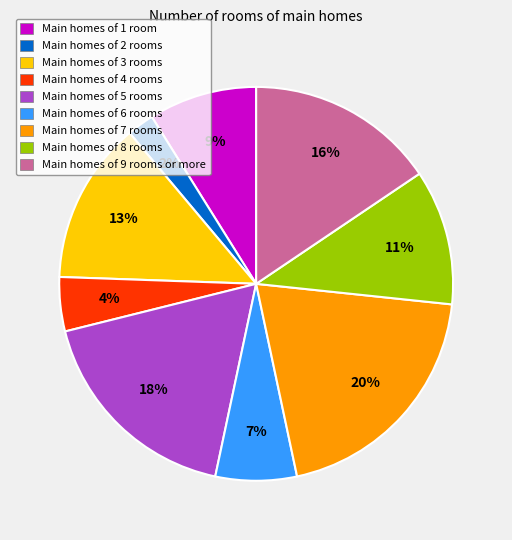

To the nearest percent, what is the average slice percentage?

11%